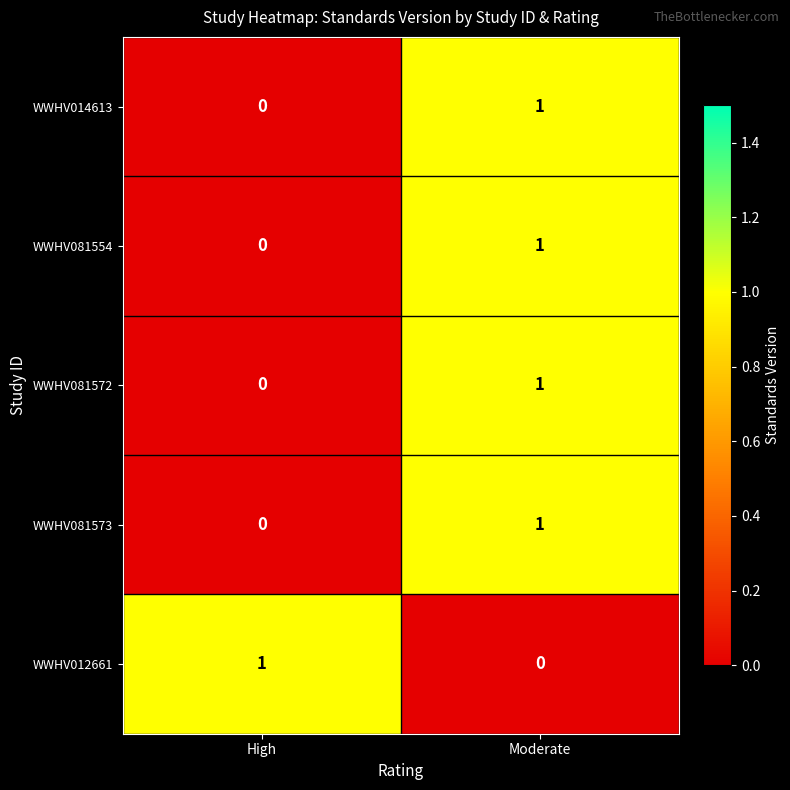

The value of WWHV012661 at Moderate is 1. True or false?

False